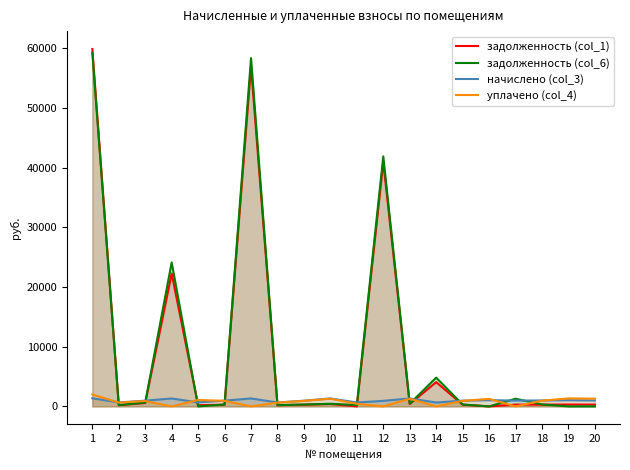

What is the sum of the начислено (col_3) values at 1 and 9?

2312.1